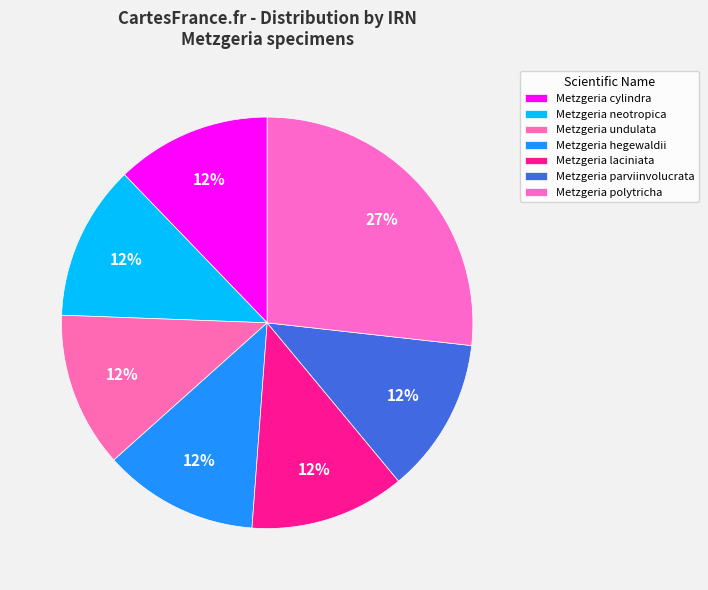

Count the number of slices in the pie.

7